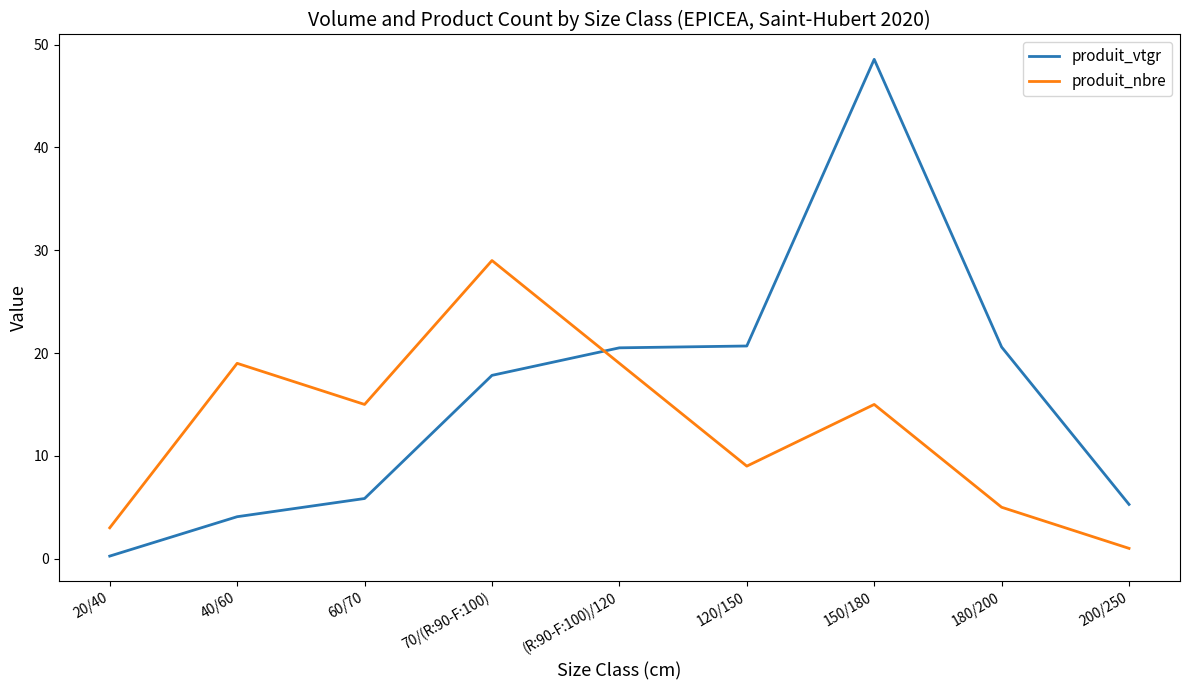

What is the difference between the second highest and minimum values in the produit_vtgr series?

20.4